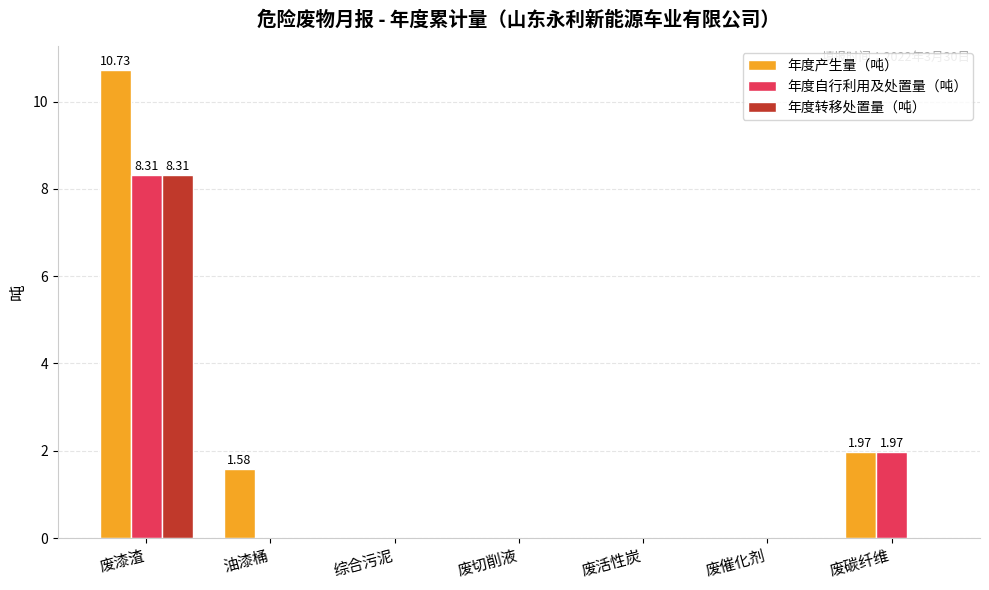

True or false: 年度自行利用及处置量（吨） has a value of 3.8 at 废漆渣.

False